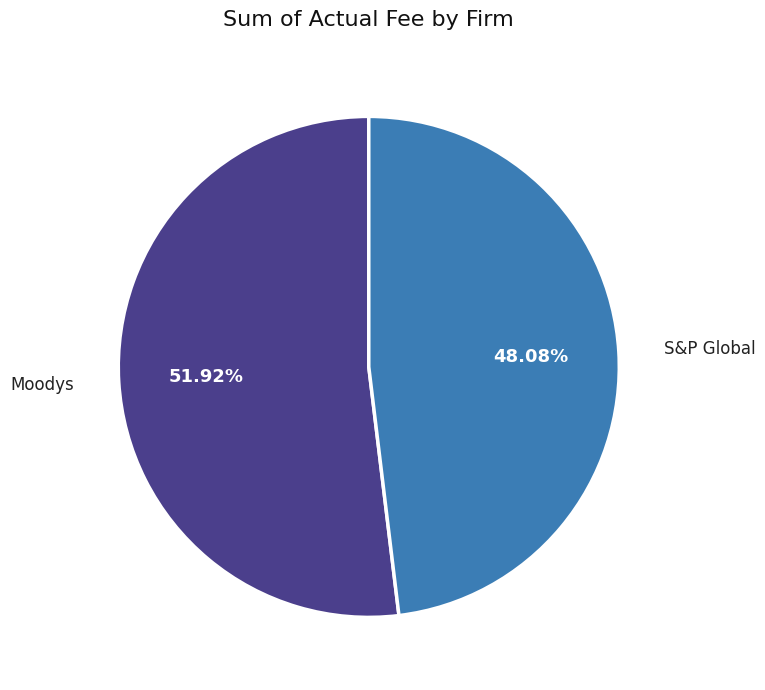

Count the number of slices in the pie.

2